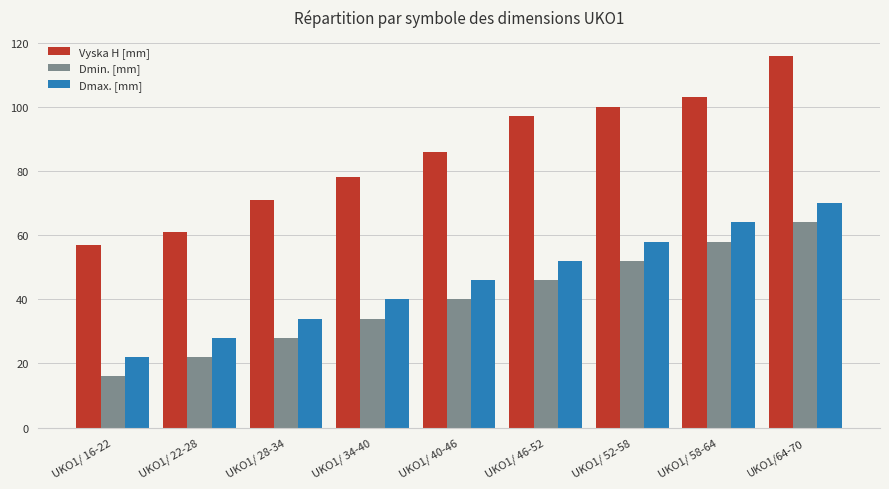

How many bars are there in total?

27